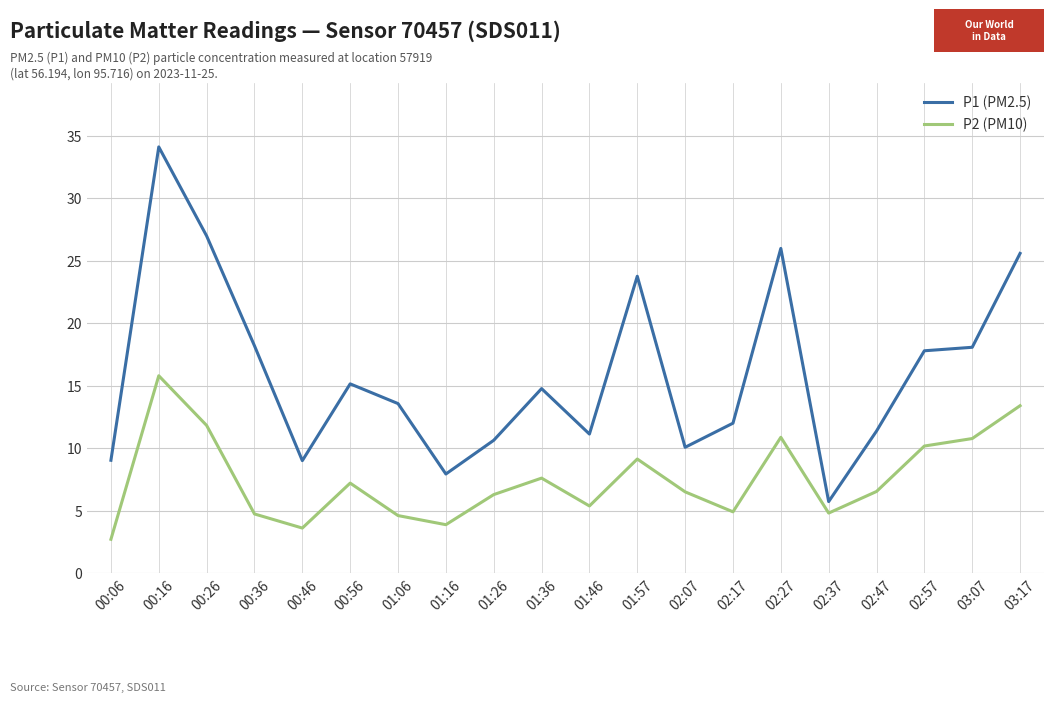

How many lines are shown in the chart?

2